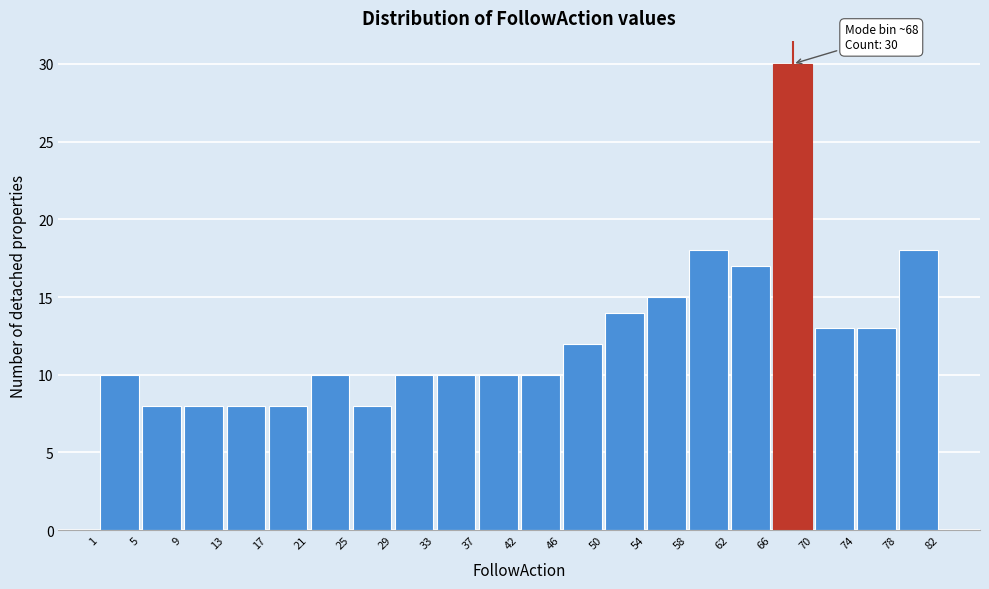

Over which range of the x-axis is the bar tallest?

66 to 70